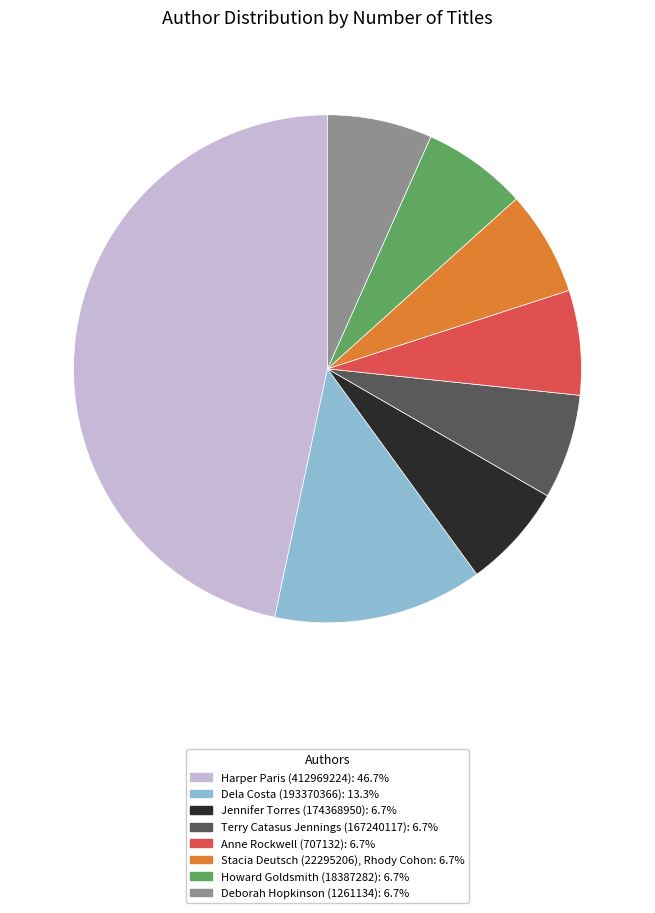

Which slice is the largest?

Harper Paris (412969224)